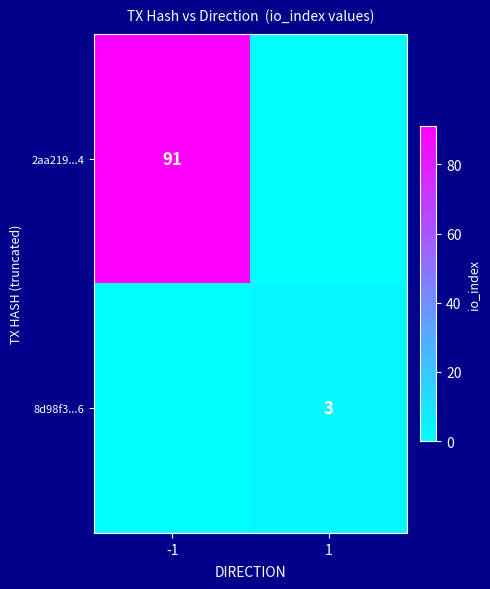

True or false: 8d98f3...6 has a value of 3 at 1.

True